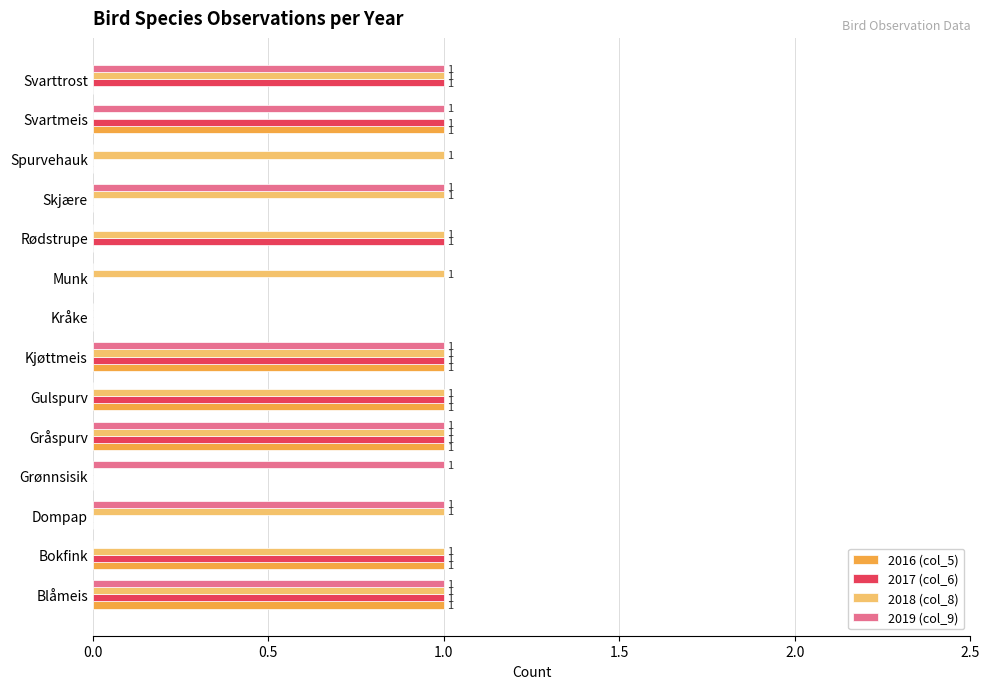

The value of 2016 (col_5) at Munk is 0. True or false?

True